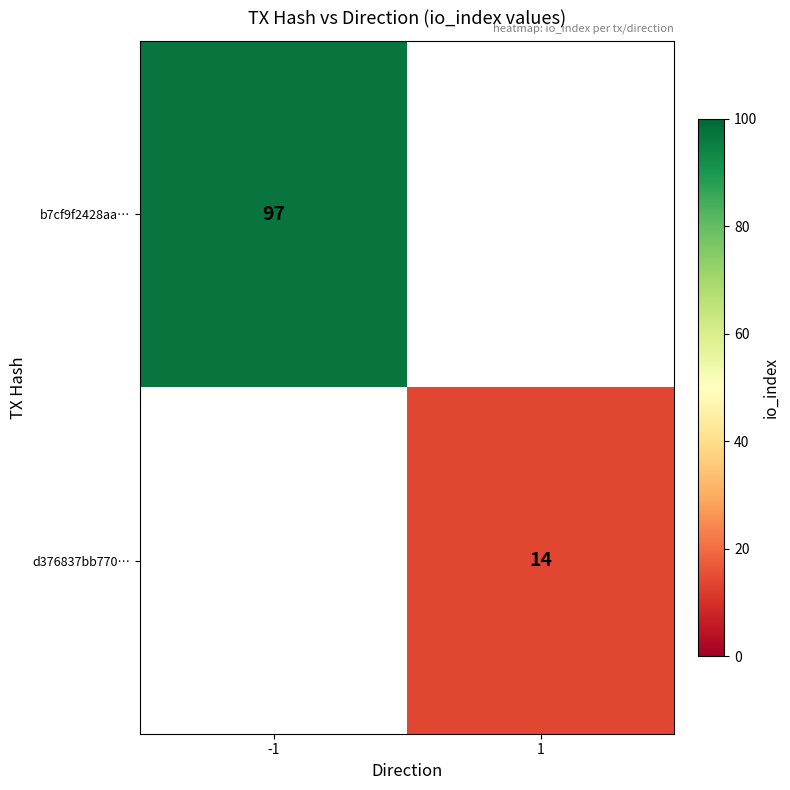

True or false: b7cf9f2428aa… has a value of 97 at -1.

True